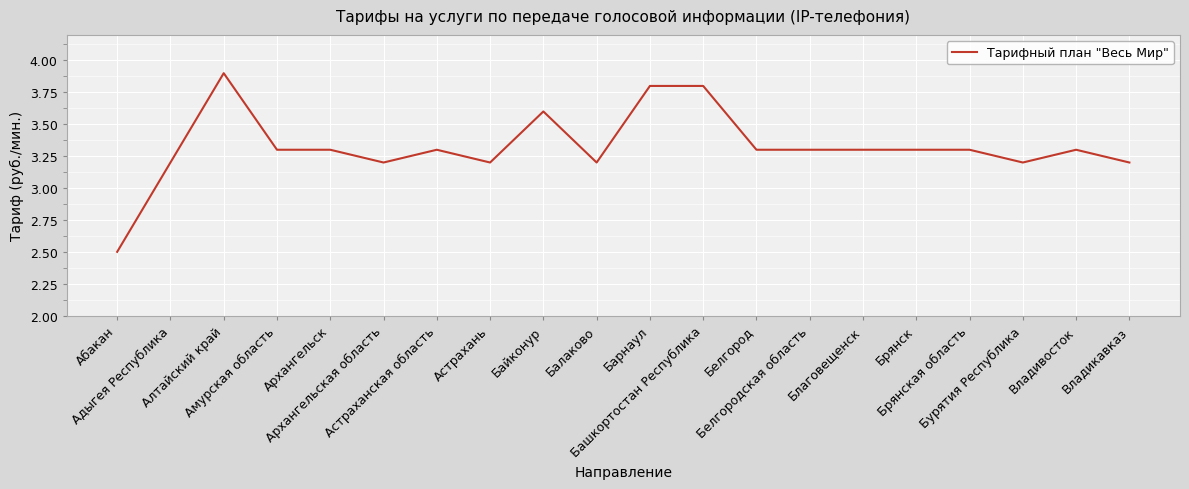

Which label corresponds to the smallest value in the chart?

Абакан